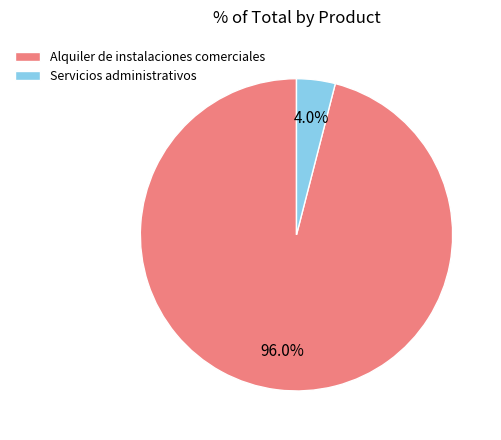

To the nearest percent, what portion does Alquiler de instalaciones comerciales represent?

96%